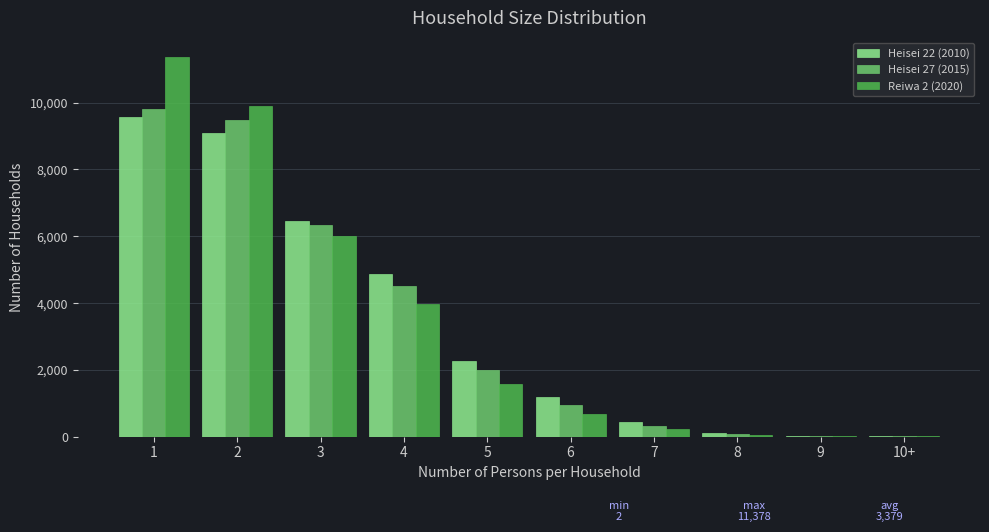

The value of Heisei 22 (2010) at 3 is 6462. True or false?

True